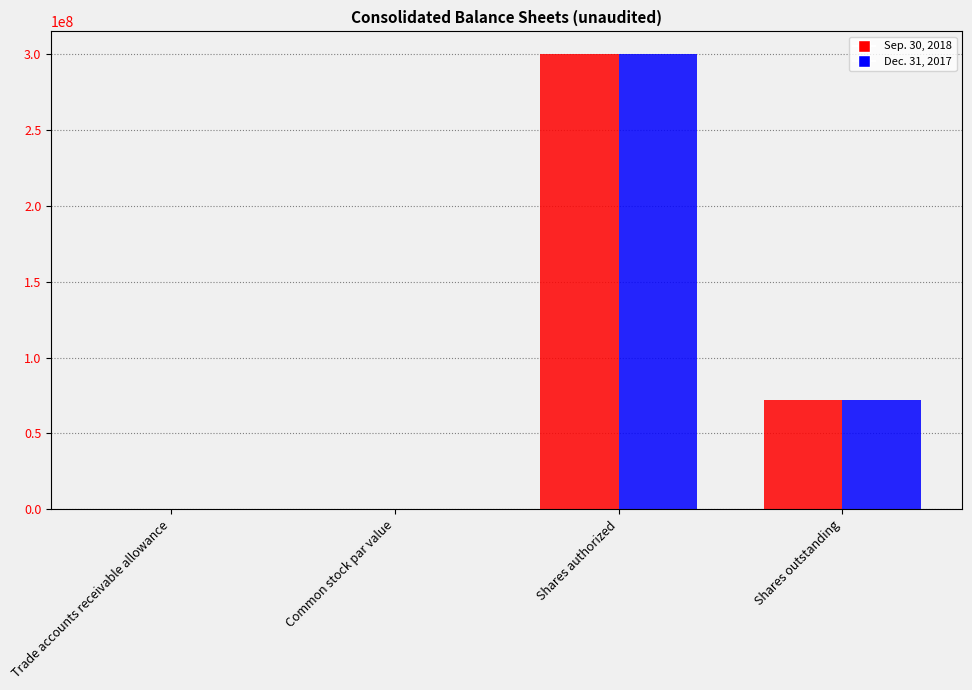

What is the sum of the Sep. 30, 2018 values at Common stock par value and Trade accounts receivable allowance?

5.9